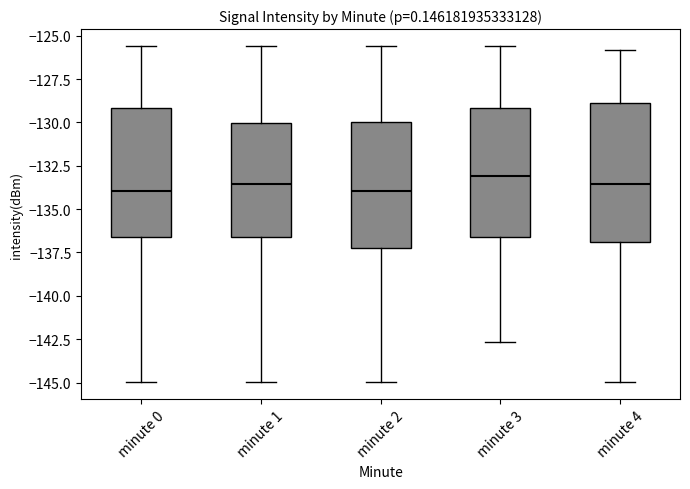

Where does the lower whisker of the box for minute 4 end on the y-axis? The values are not printed on the chart, so give them approximately, as read against the axis.

-145.0